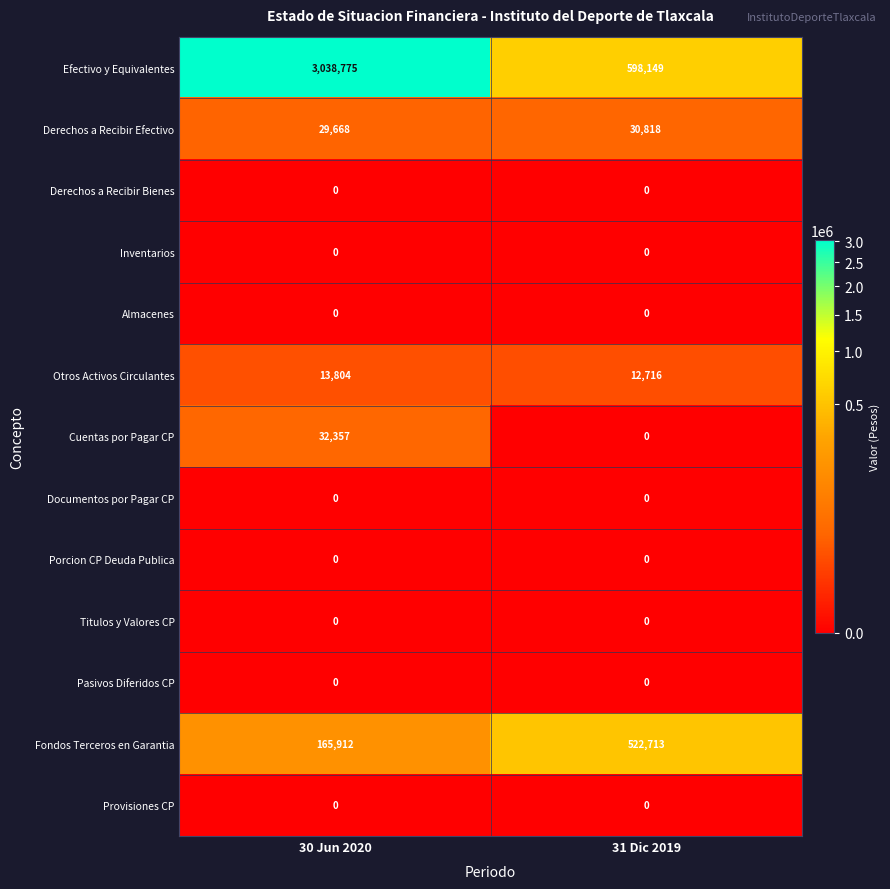

Reading left to right, list all the values displayed in this chart.

Efectivo y Equivalentes: 3038775	598149
Derechos a Recibir Efectivo: 29668	30818
Derechos a Recibir Bienes: 0	0
Inventarios: 0	0
Almacenes: 0	0
Otros Activos Circulantes: 13804	12716
Cuentas por Pagar CP: 32357	0
Documentos por Pagar CP: 0	0
Porcion CP Deuda Publica: 0	0
Titulos y Valores CP: 0	0
Pasivos Diferidos CP: 0	0
Fondos Terceros en Garantia: 165912	522713
Provisiones CP: 0	0